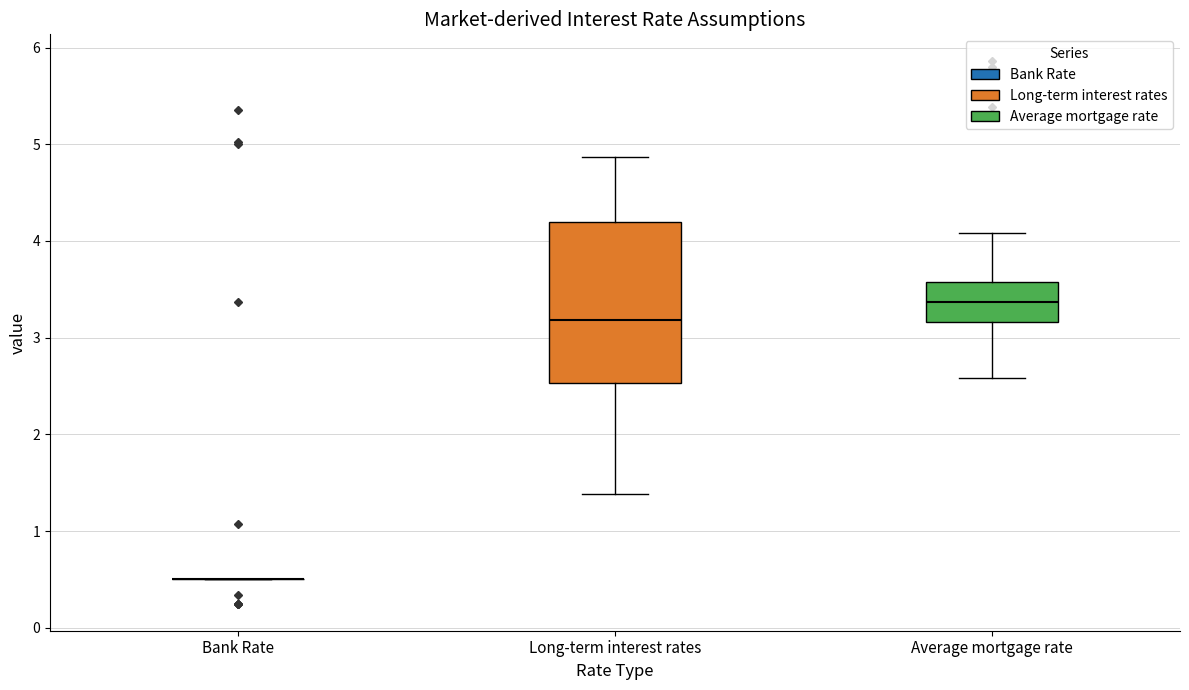

Which box is the tallest, from its lower edge to its upper edge?

Long-term interest rates